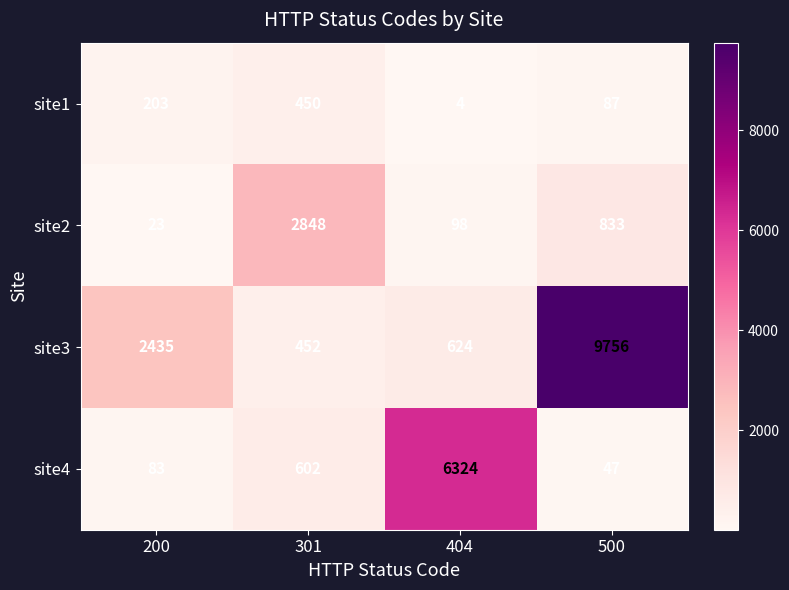

Rank the series by their average value, from highest to lowest.

site3, site4, site2, site1